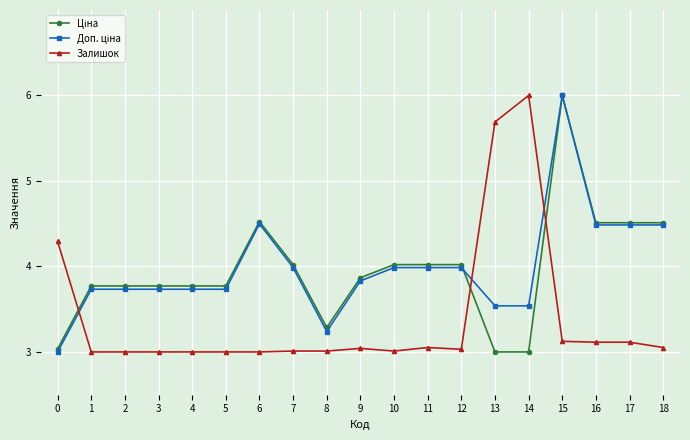

What is the total value across all series at 4?

10.5